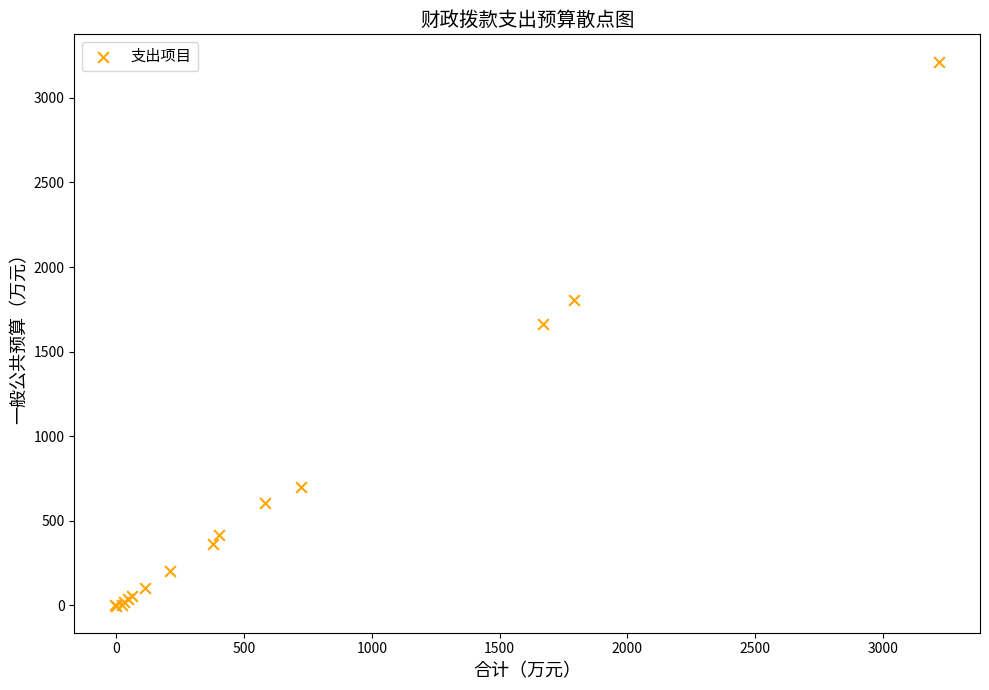

What Y value in the scatter plot is closest to 1606?

1664.4